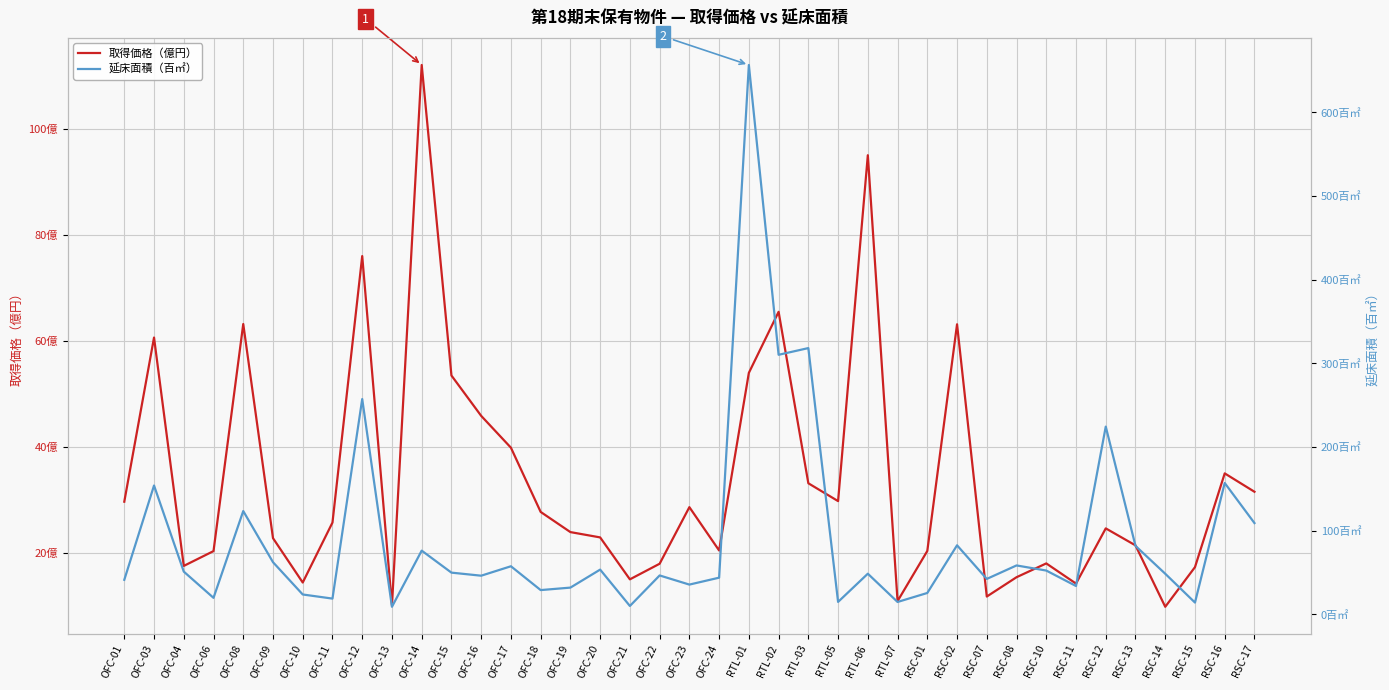

What is the label of the 7th point from the left?

OFC-10